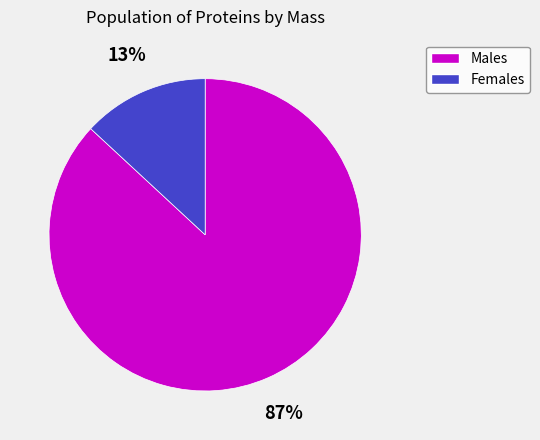

Is there any slice that represents more than half of the pie?

Yes